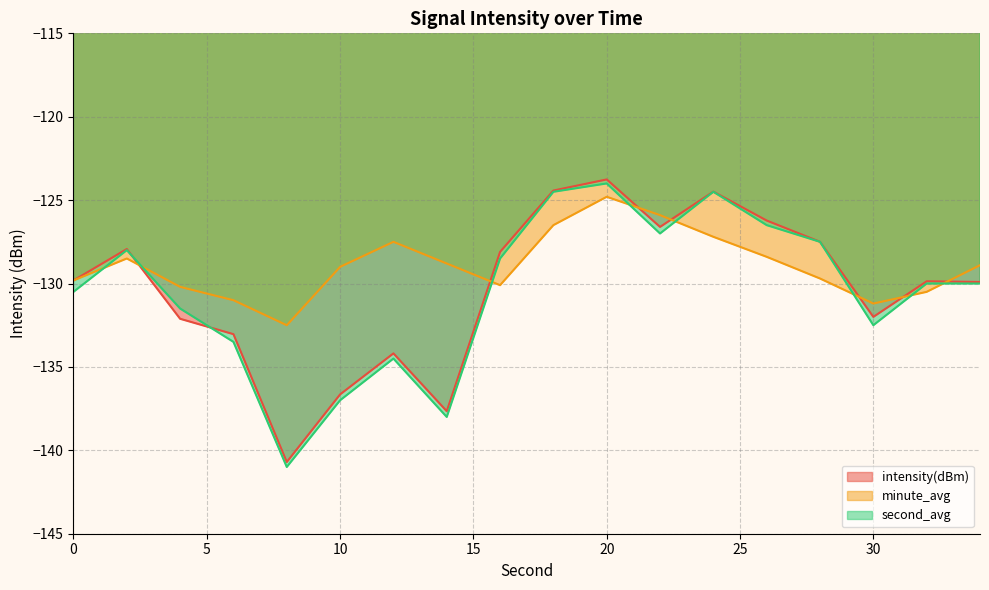

What is the difference between the second_avg values at 12 and 34?

4.5